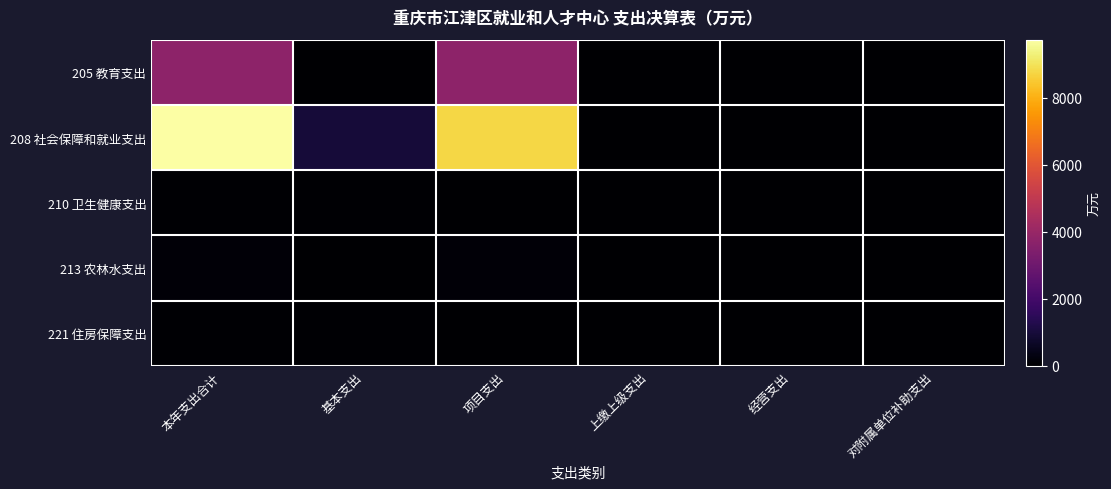

Reading left to right, transcribe all the data shown in this chart.

205 教育支出: 本年支出合计=3764.2	基本支出=5.2	项目支出=3758.9	上缴上级支出=0.0	经营支出=0.0	对附属单位补助支出=0.0
208 社会保障和就业支出: 本年支出合计=9741.0	基本支出=968.9	项目支出=8772.1	上缴上级支出=0.0	经营支出=0.0	对附属单位补助支出=0.0
210 卫生健康支出: 本年支出合计=67.7	基本支出=67.7	项目支出=0.0	上缴上级支出=0.0	经营支出=0.0	对附属单位补助支出=0.0
213 农林水支出: 本年支出合计=147.4	基本支出=0.0	项目支出=147.4	上缴上级支出=0.0	经营支出=0.0	对附属单位补助支出=0.0
221 住房保障支出: 本年支出合计=69.5	基本支出=69.5	项目支出=0.0	上缴上级支出=0.0	经营支出=0.0	对附属单位补助支出=0.0